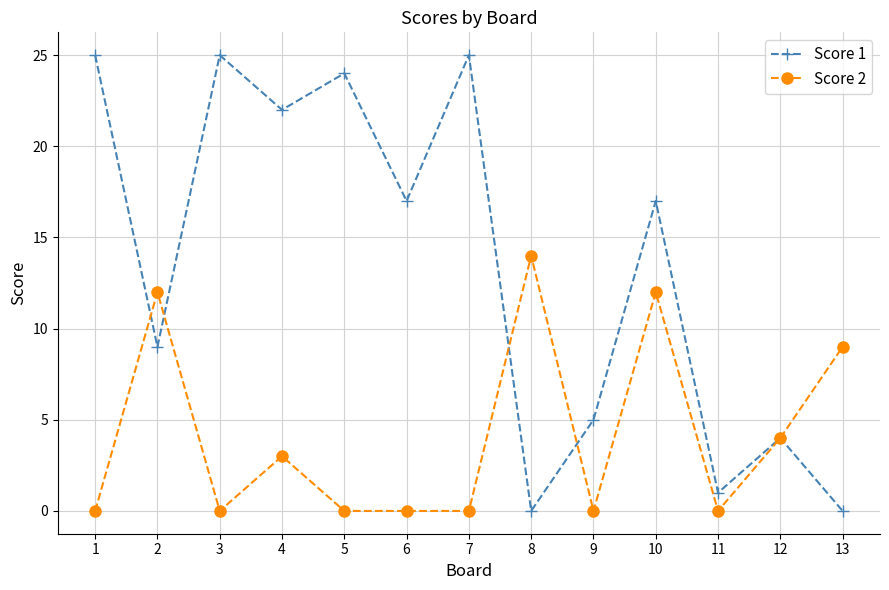

Which series changed the most between 5 and 6?

Score 1